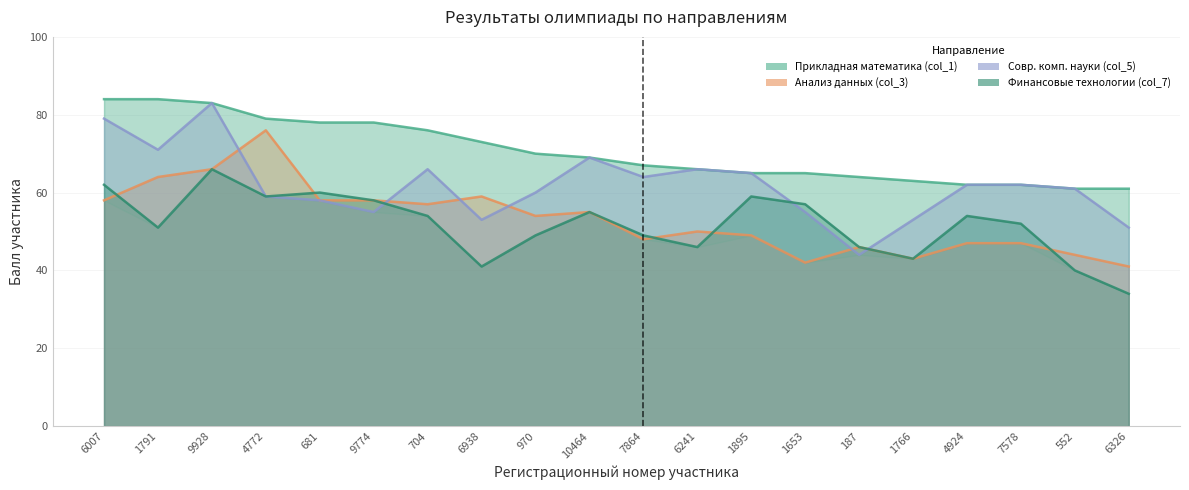

How many interior local valleys does the Финансовые технологии (col_7) series have?

5